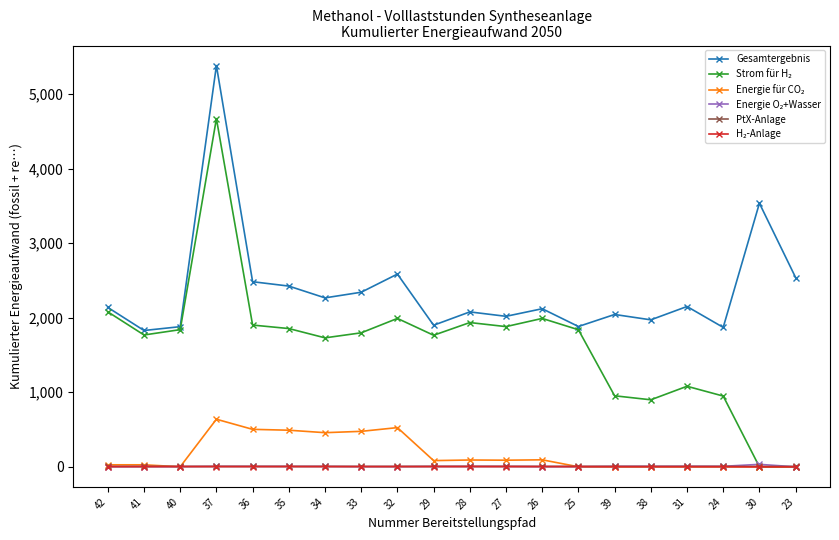

True or false: PtX-Anlage has more than 2 points higher than both neighbors.

True